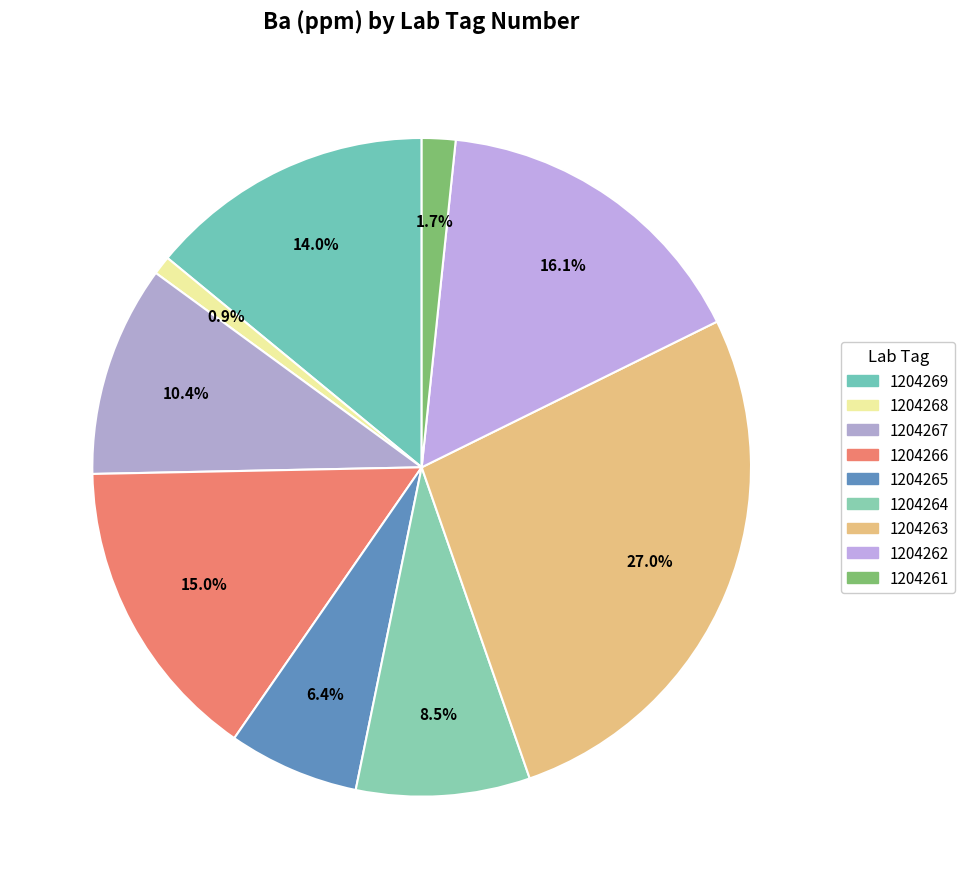

Rank the categories by value from highest to lowest.

1204263, 1204262, 1204266, 1204269, 1204267, 1204264, 1204265, 1204261, 1204268